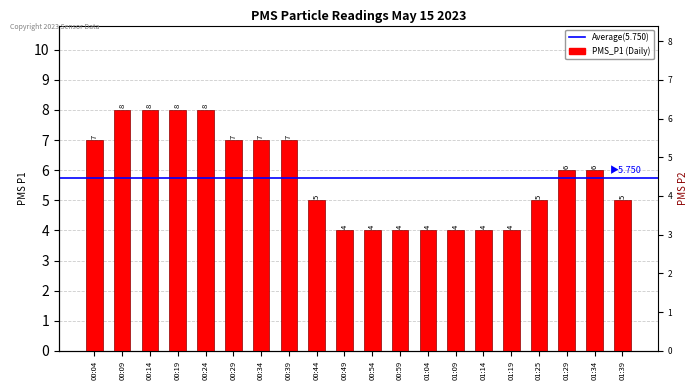

What is the smallest value displayed?

4